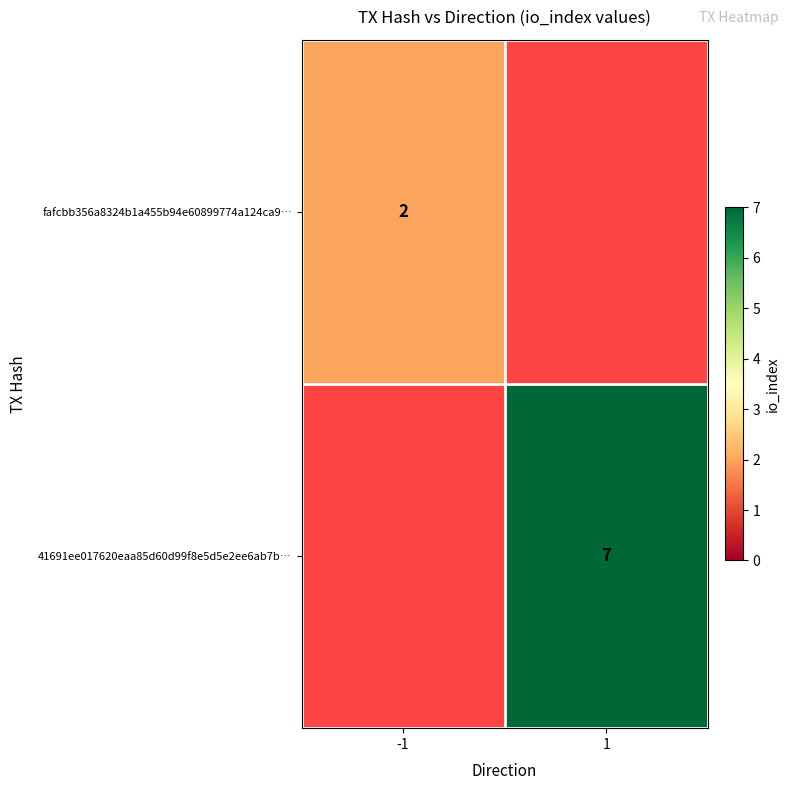

Which label corresponds to the largest value in the chart?

1